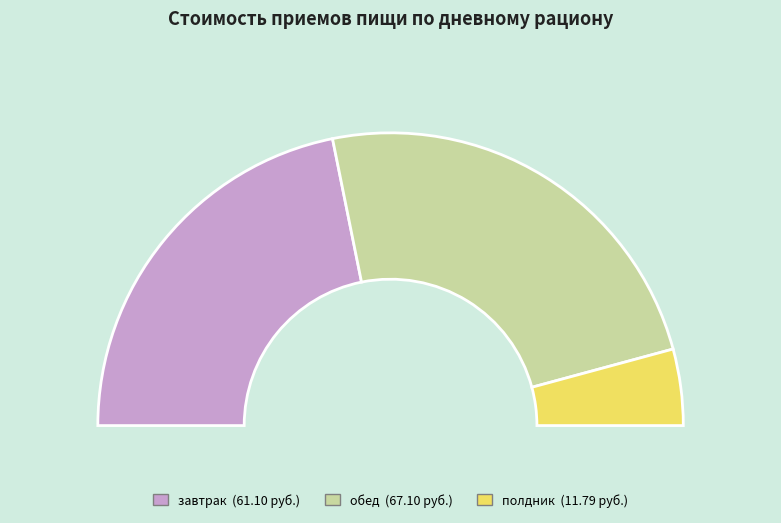

Count the number of slices in the pie.

3